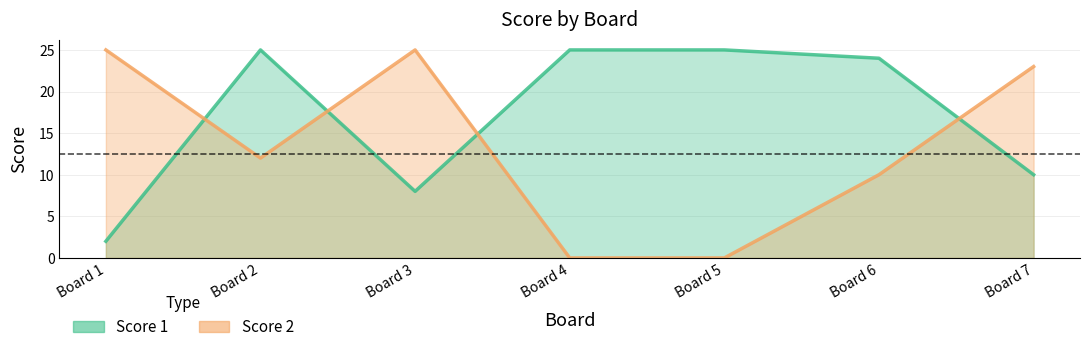

What is the value of the Score 1 point at the 7th from the left?

10